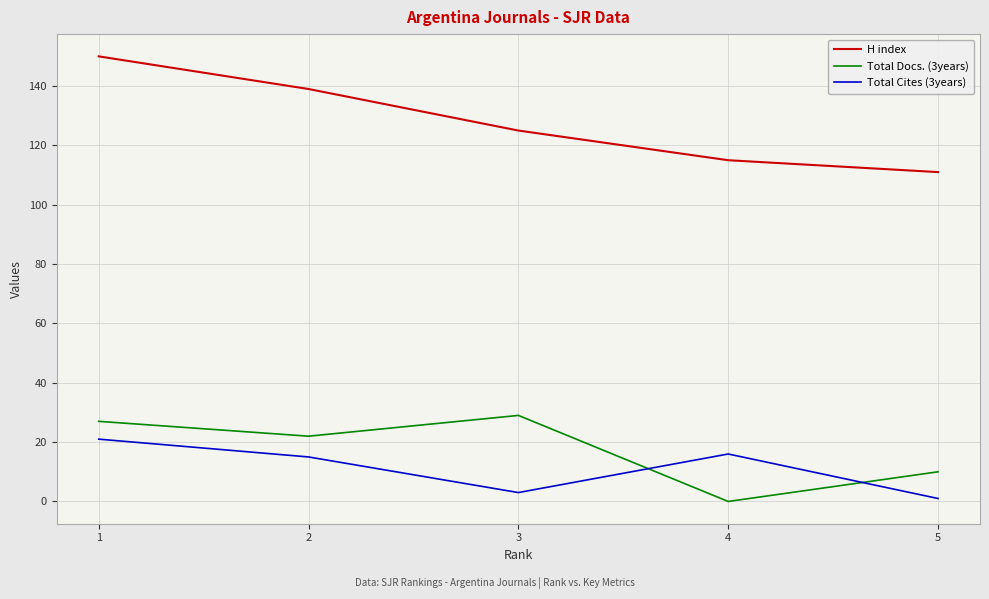

True or false: Total Cites (3years) and H index cross at least once.

False